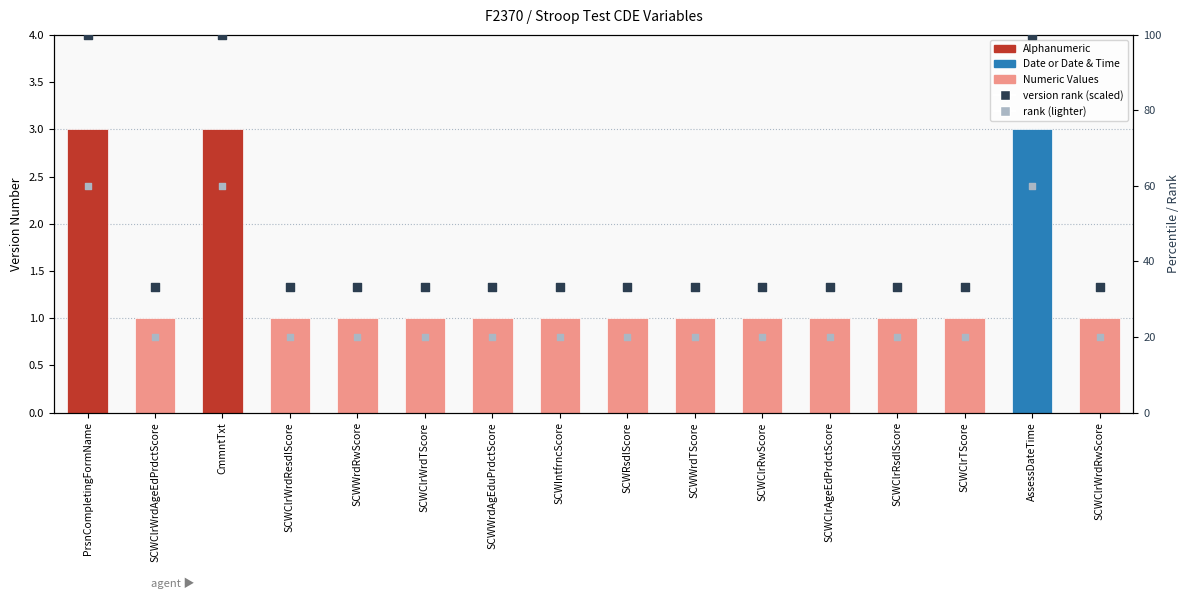

Is the value of rank (scaled) at SCWWrdTScore greater than the value of version rank at SCWRsdlScore?

No